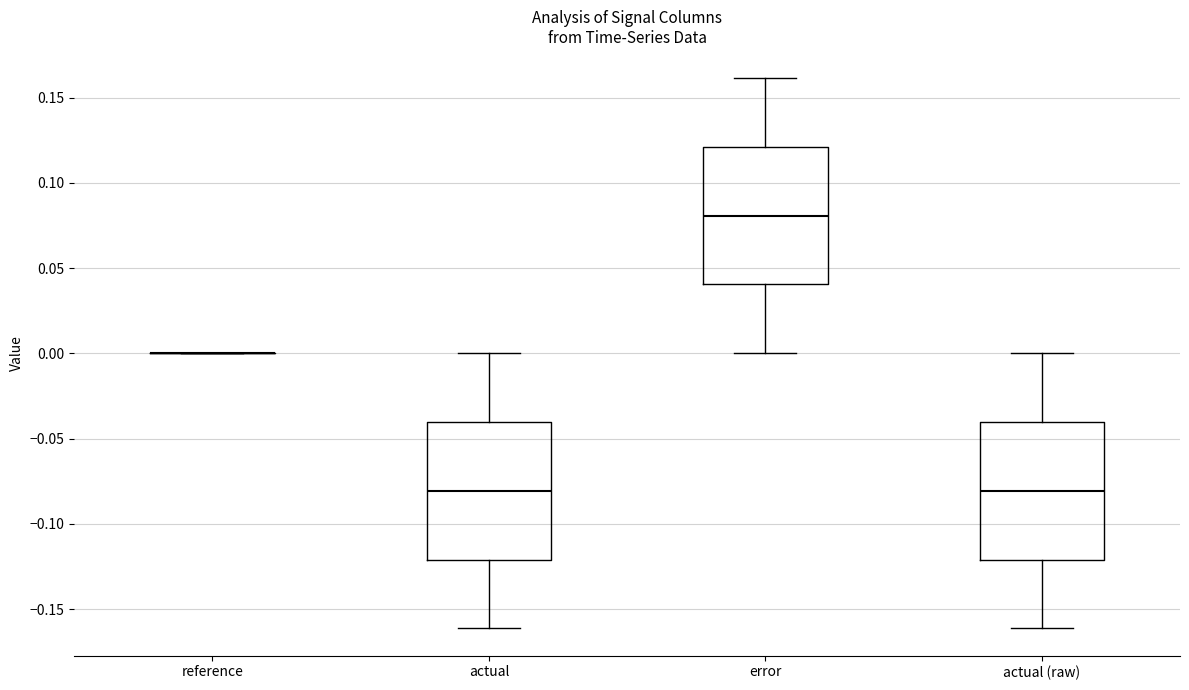

Where does the upper whisker of the box for actual end on the y-axis? The values are not printed on the chart, so give them approximately, as read against the axis.

0.00